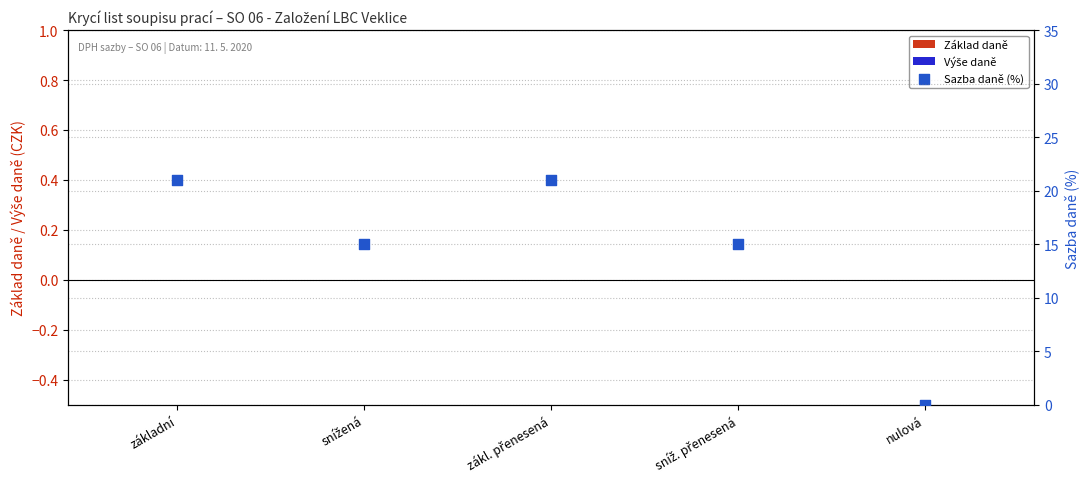

What are all the series names shown in the legend?

Základ daně, Výše daně, Sazba daně (%)